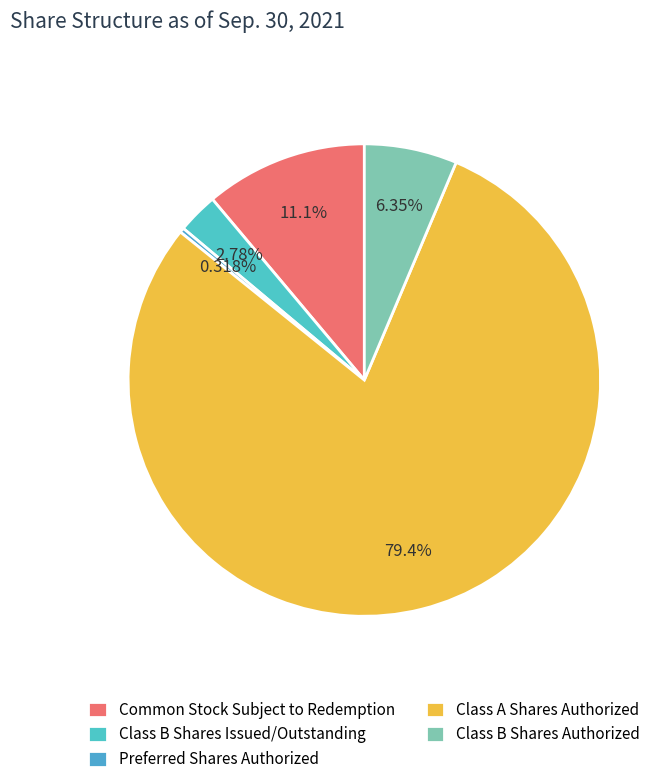

What is the total percentage of Class A Shares Authorized and Preferred Shares Authorized?

79.7%